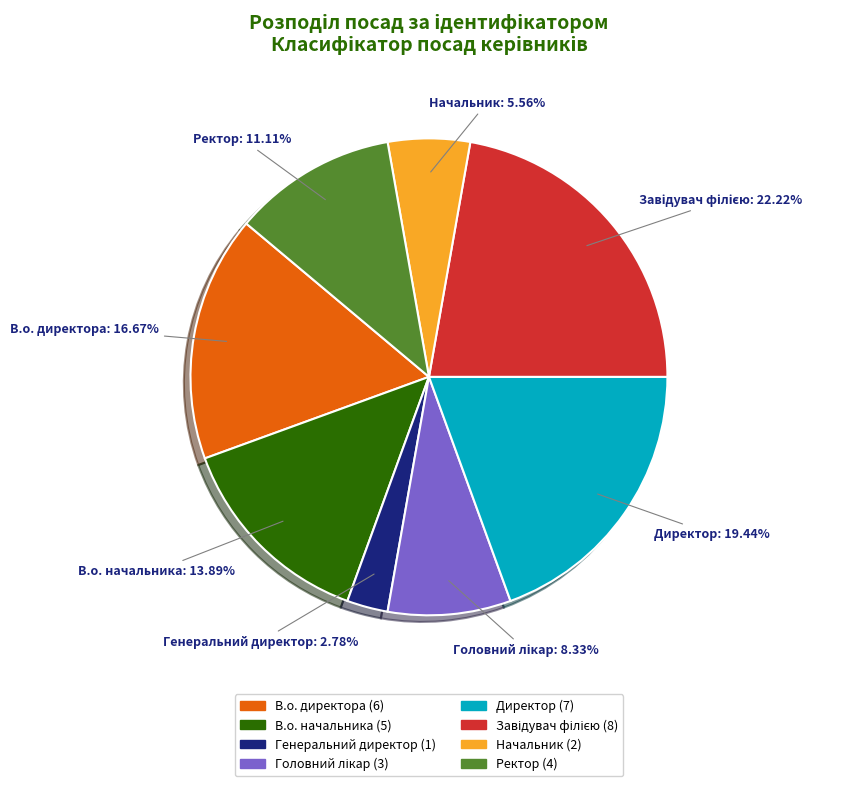

How many slices are in this pie chart?

8